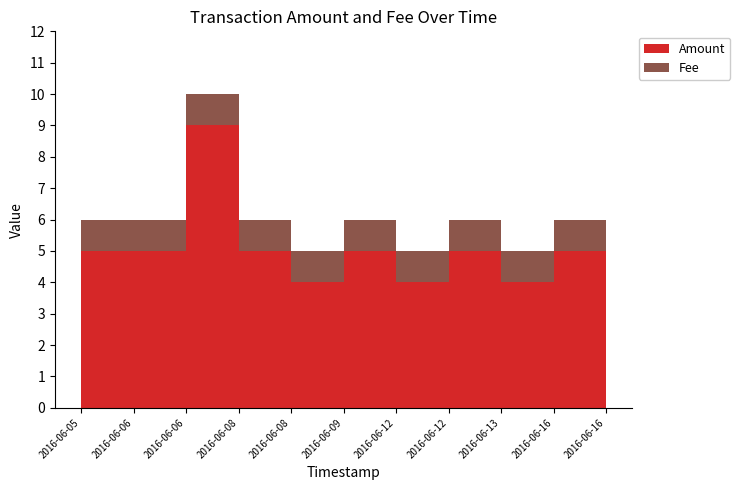

Reading left to right, what are all the values shown in this chart?

Amount: 5	5	9	5	4	5	4	5	4	5	4
Fee: 1	1	1	1	1	1	1	1	1	1	1